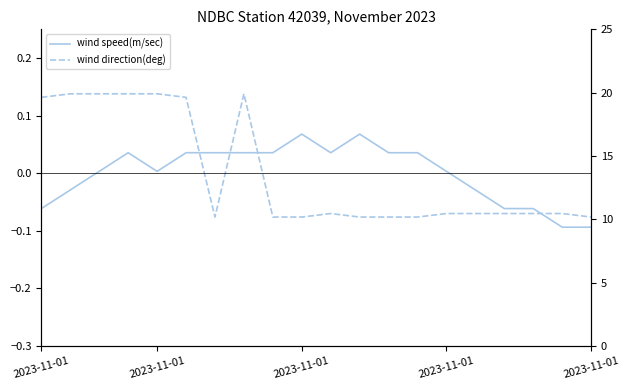

The value of wind direction(deg) at 2023-11-01 is 0.0. True or false?

False